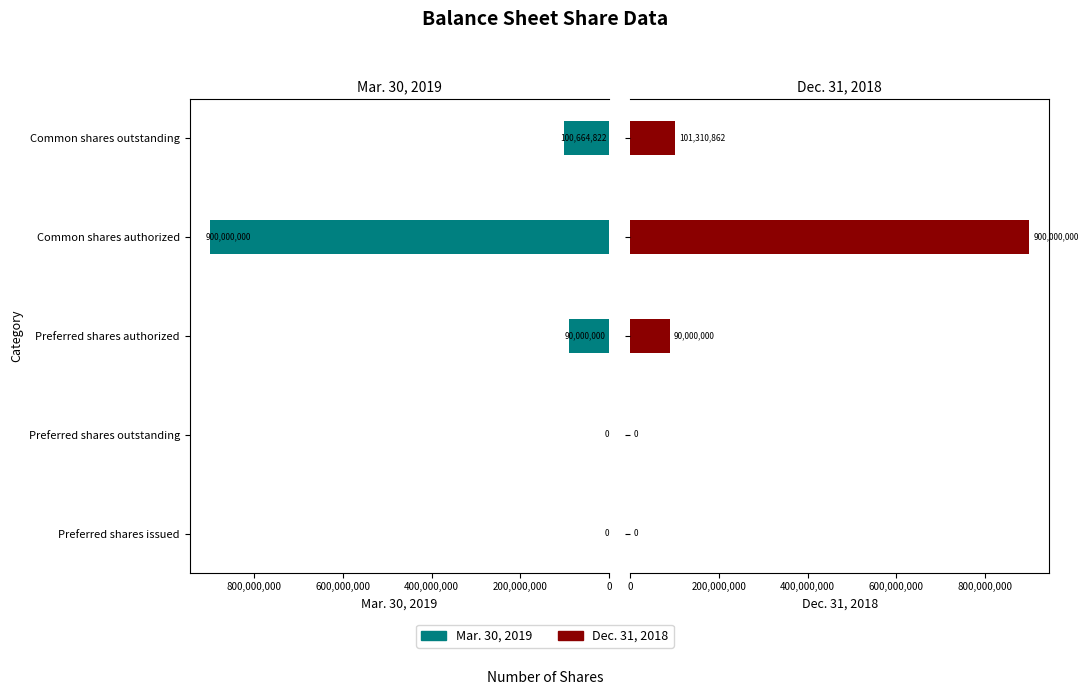

What are all the series names shown in the legend?

Mar. 30, 2019, Dec. 31, 2018